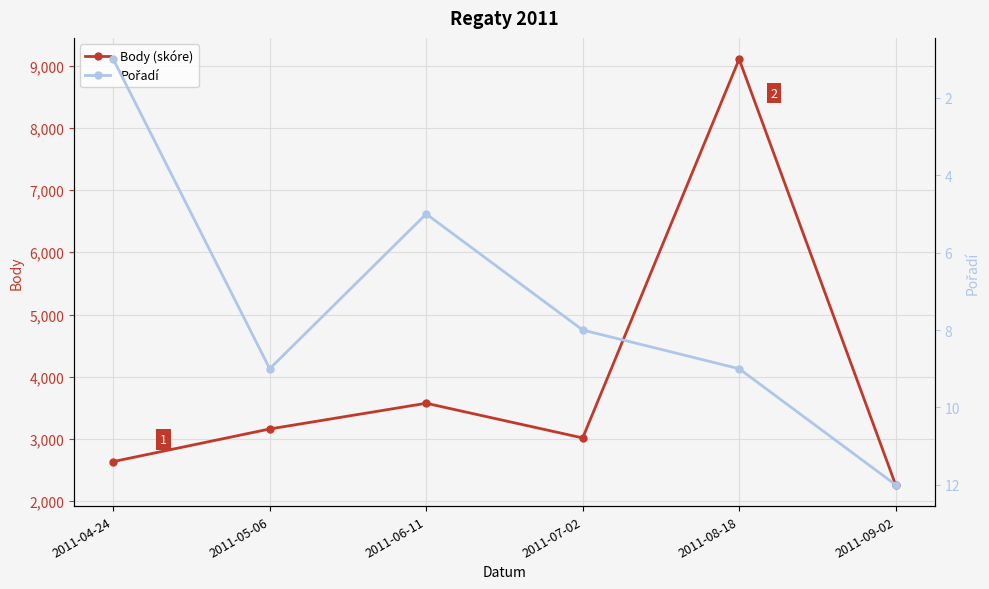

What is the total value across all series at 2011-06-11?

3579